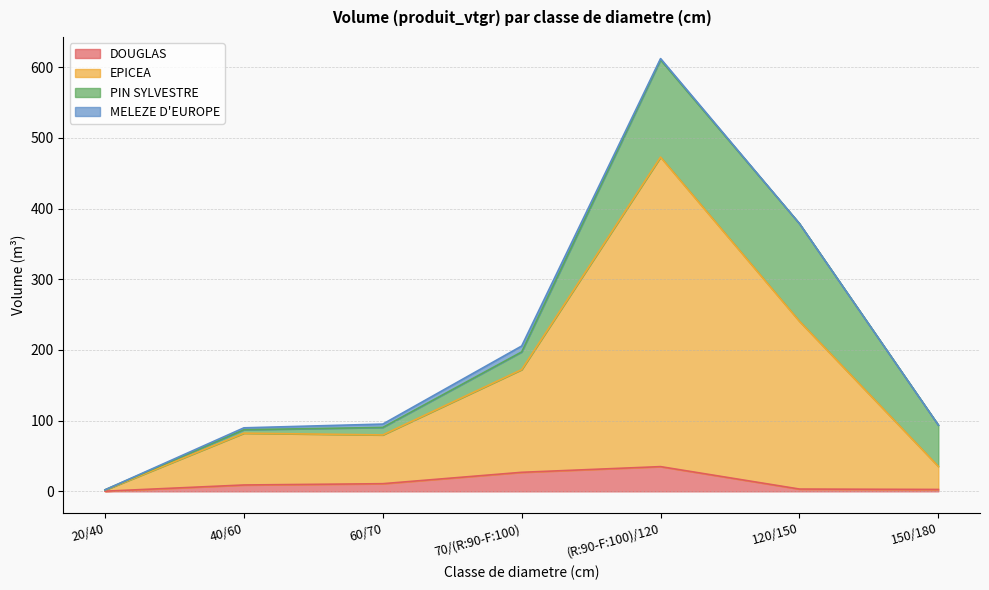

At which category does EPICEA reach its first local valley?

60/70